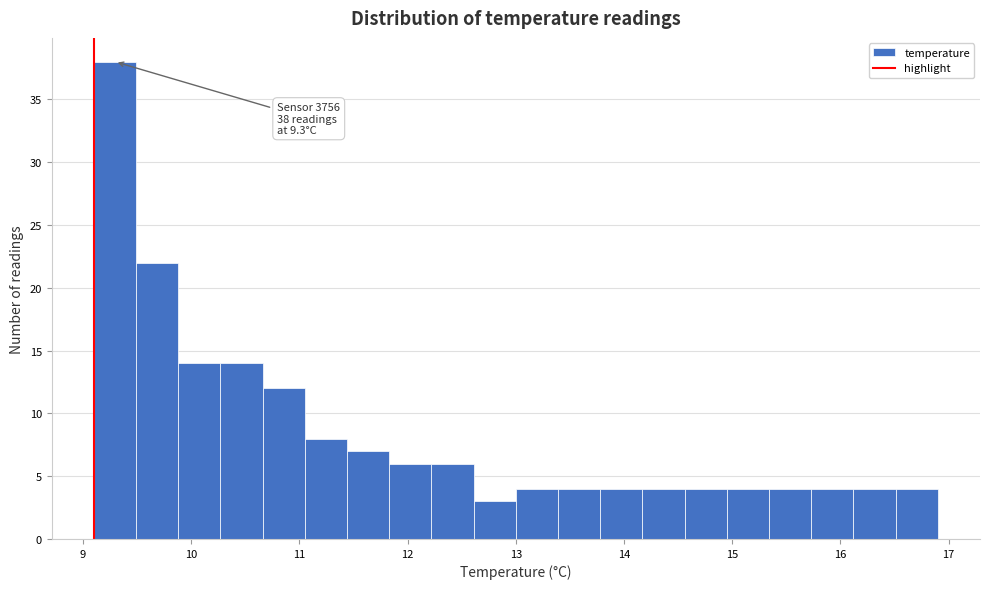

Around what value on the x-axis is the tallest bar? Give the approximate position of its centre, as read against the axis.

9.3